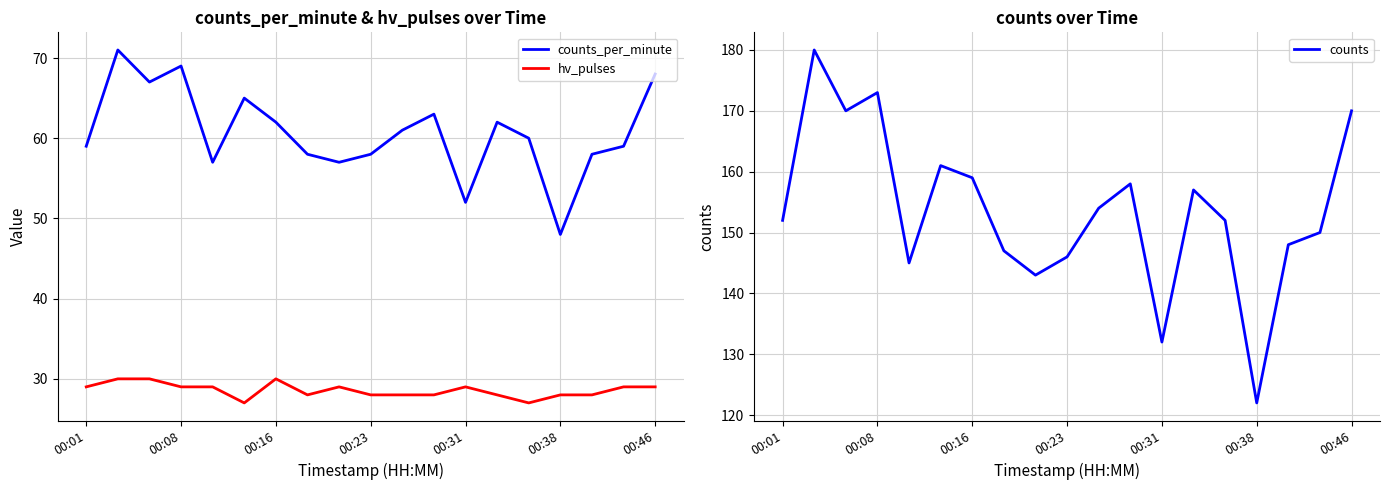

True or false: counts_per_minute has a value of 58 at 00:23.

True